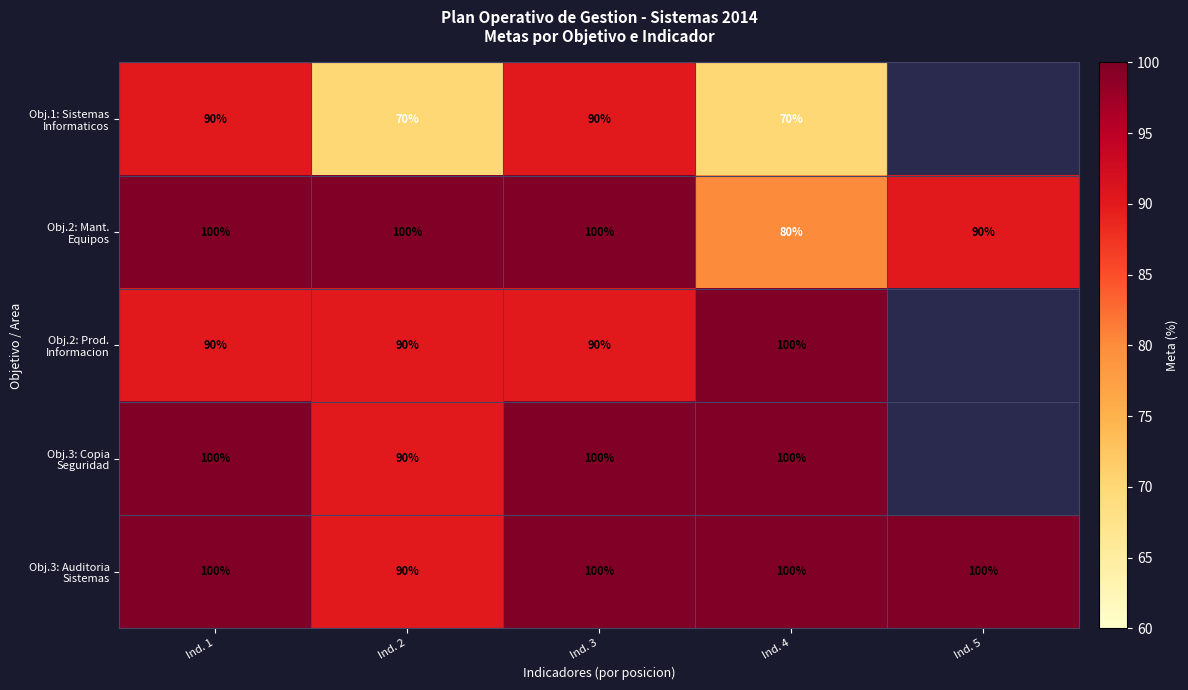

Is it true that Obj.2: Prod. Informacion equals 34.2 at Ind. 3?

False